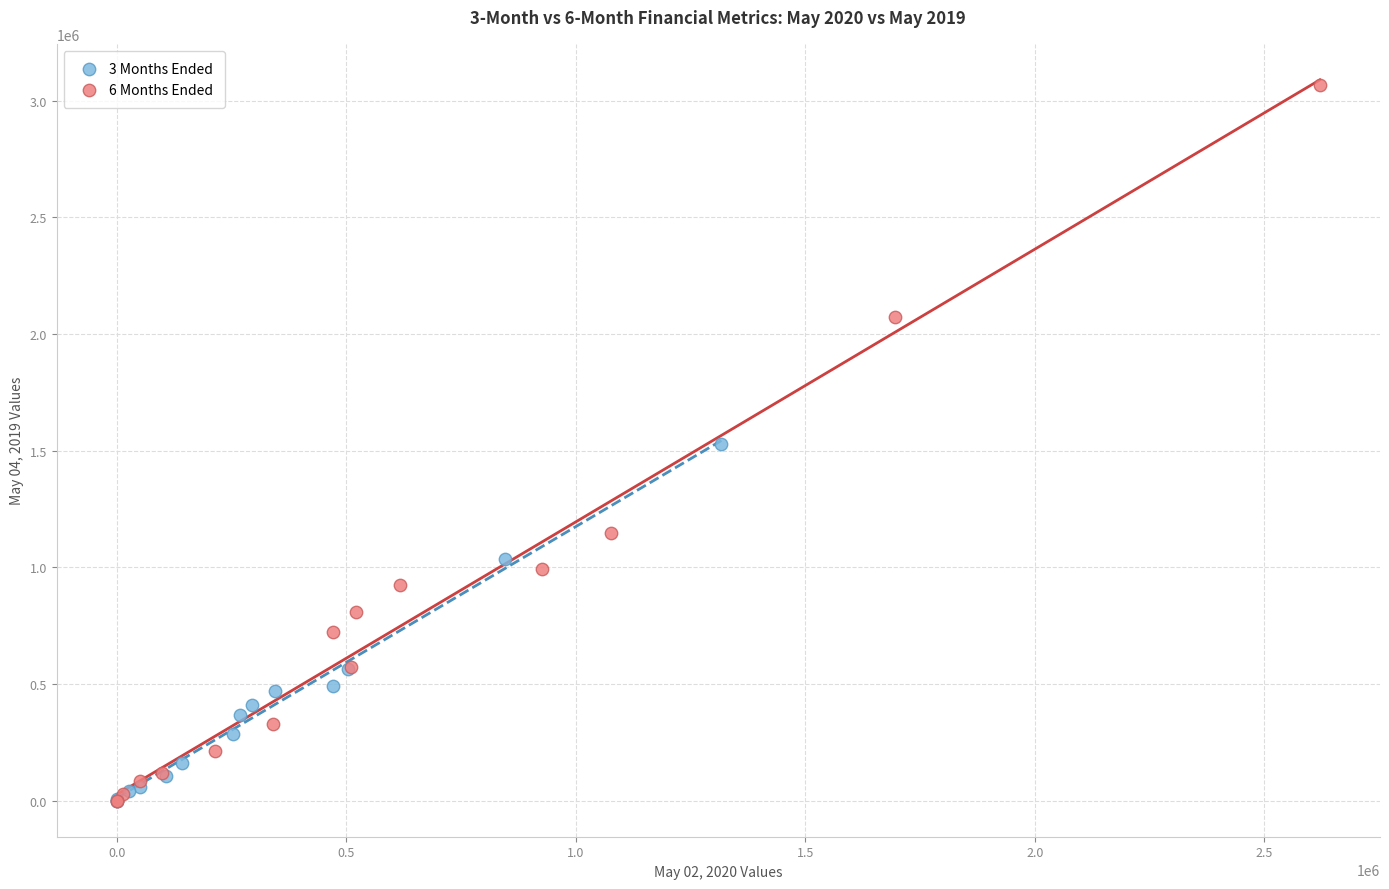

Which series has the widest spread of Y values?

6 Months Ended